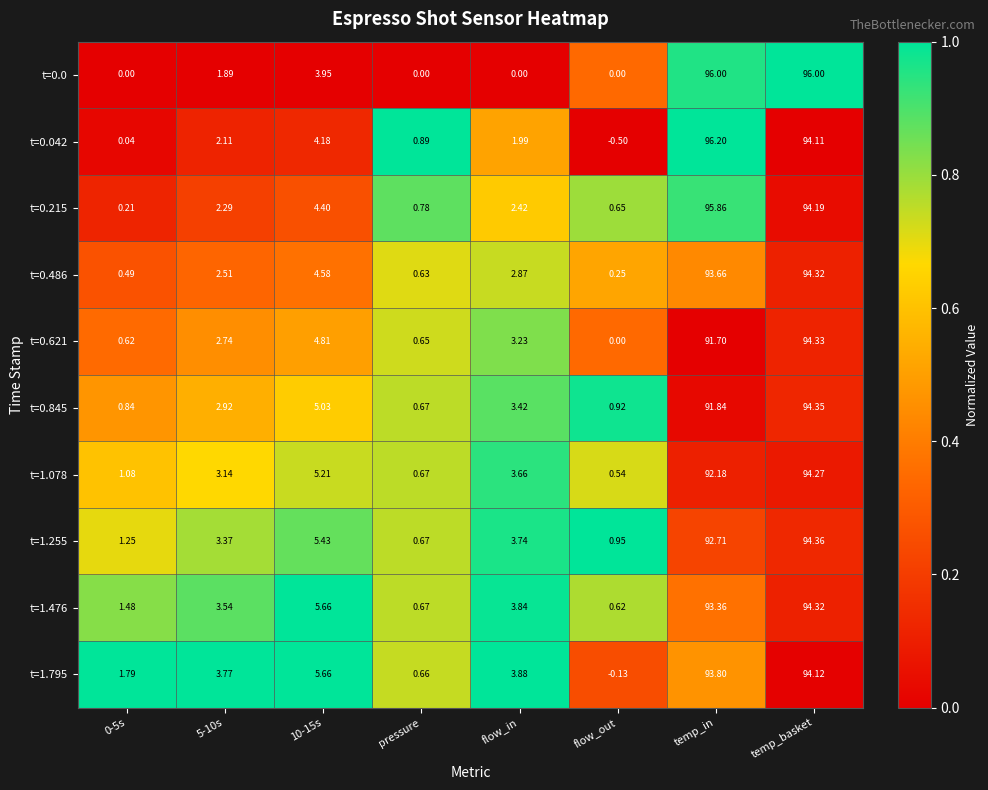

Which category has the lowest value across all series?

flow_out